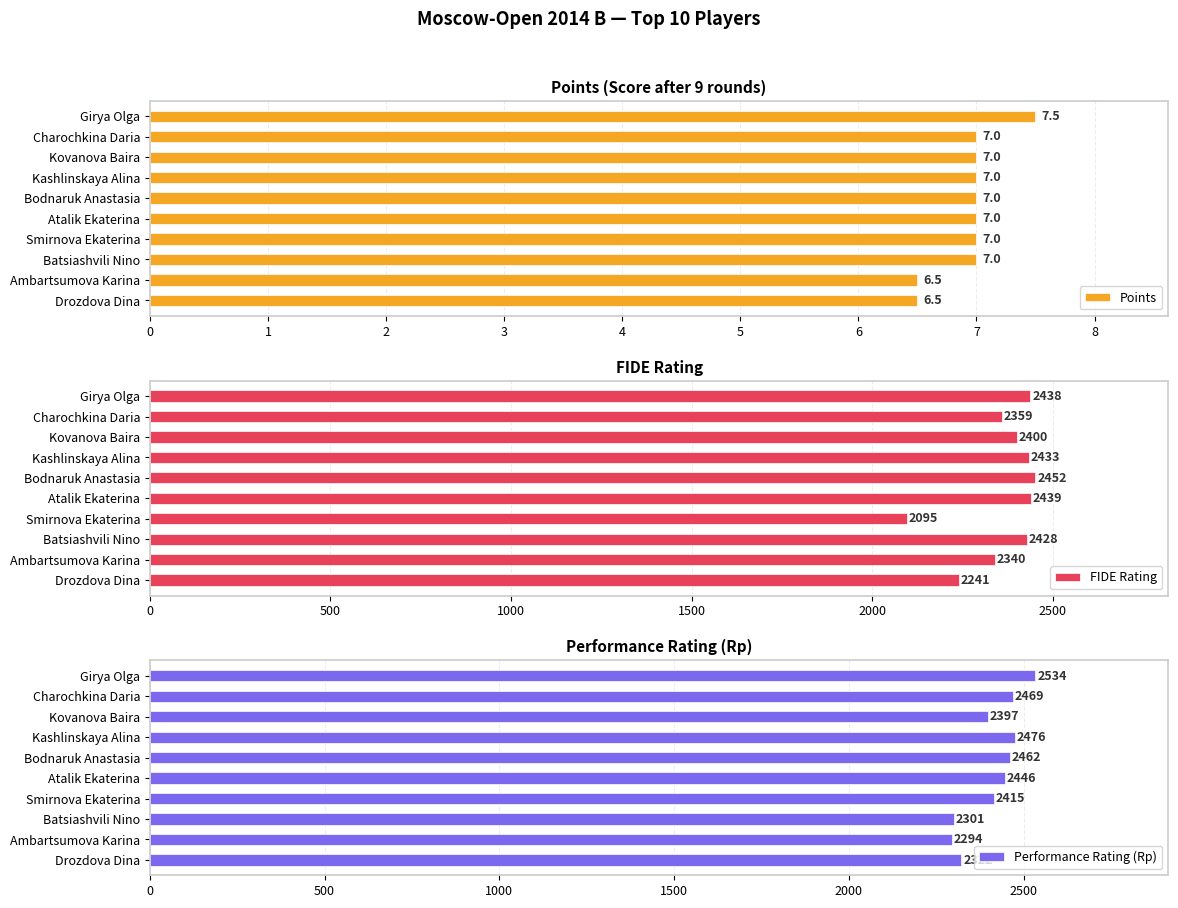

True or false: Points has a value of 6.5 at Ambartsumova Karina.

True